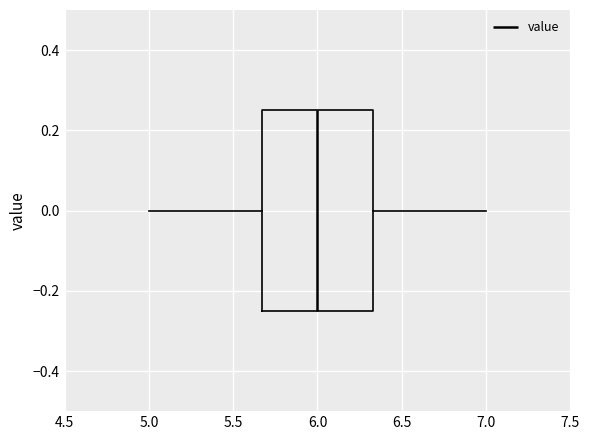

Transcribe this box plot: give where the median line is, the range the box spans, and where the two whiskers end, as read against the x-axis. The values are not printed on the chart, so give them approximately, as read against the axis.

median 6.00, box 5.65 to 6.35, whiskers 5.00 to 7.00